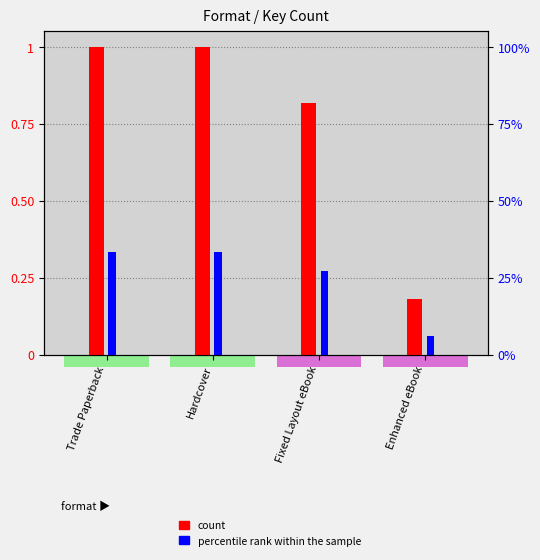

What is the minimum value shown in the chart?

0.1